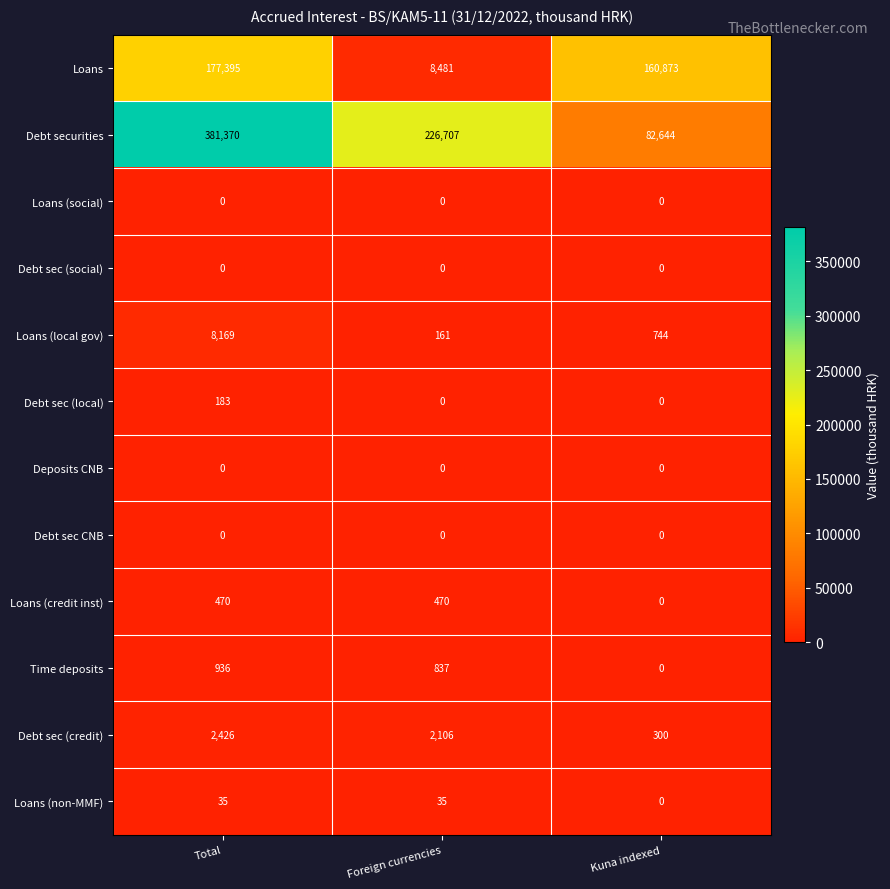

What is the sum of the Loans (non-MMF) values at Foreign currencies and Kuna indexed?

35